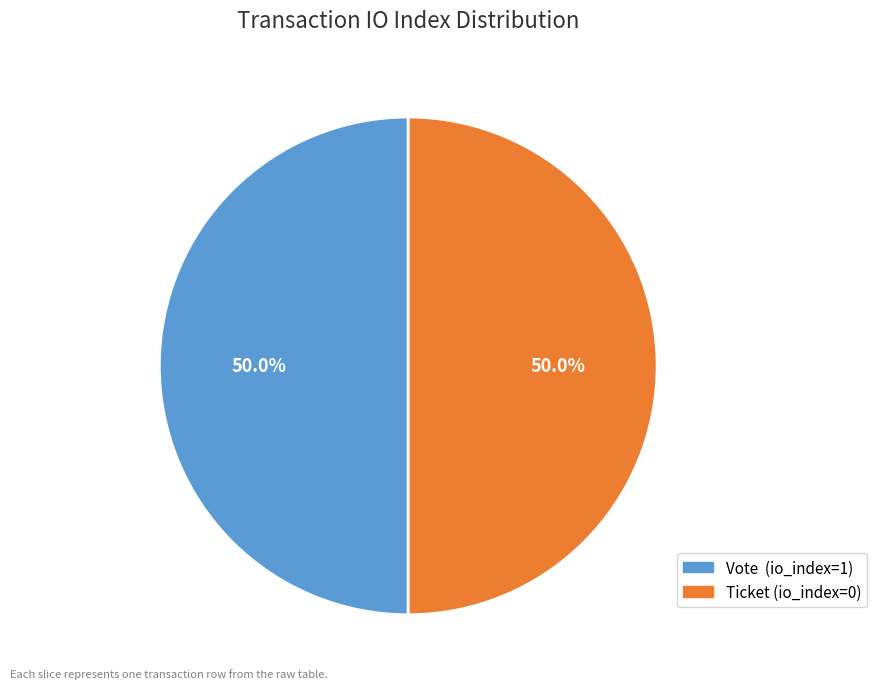

Approximately how many times larger is the value at Vote (io_index=1) compared to Ticket (io_index=0)?

1.0